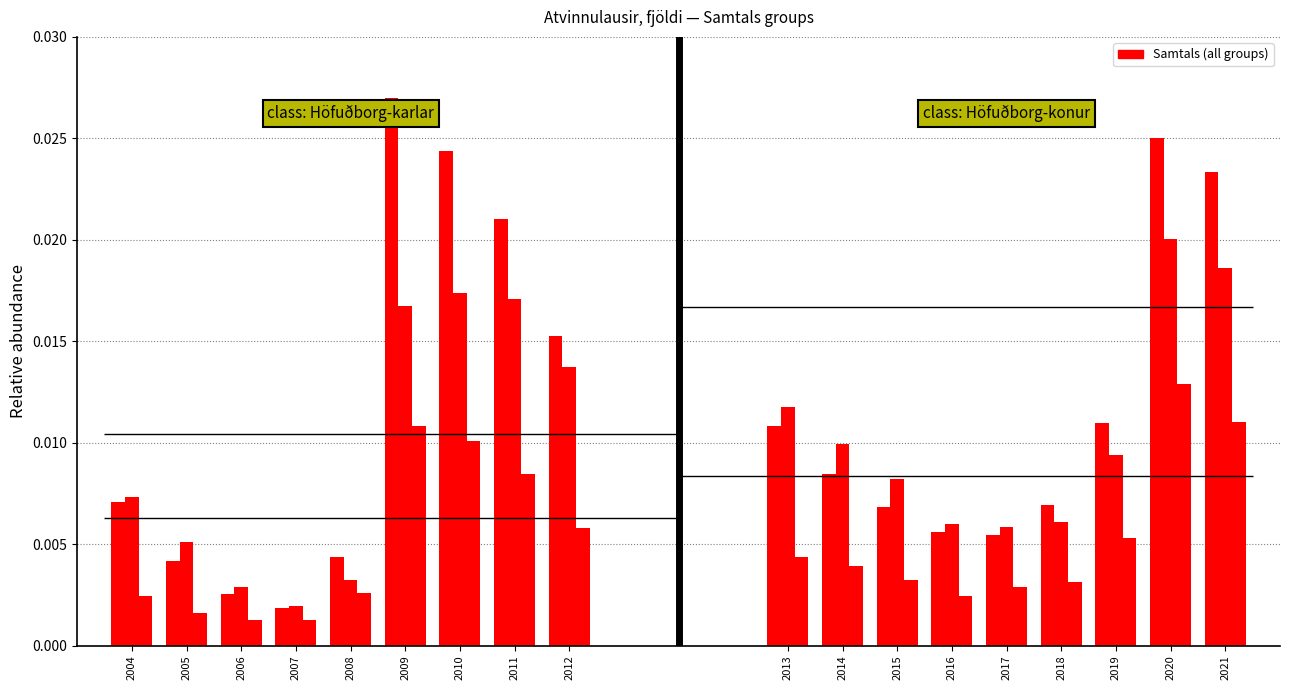

Which series has the widest spread of values?

Höfuðborg-karlar Samtals